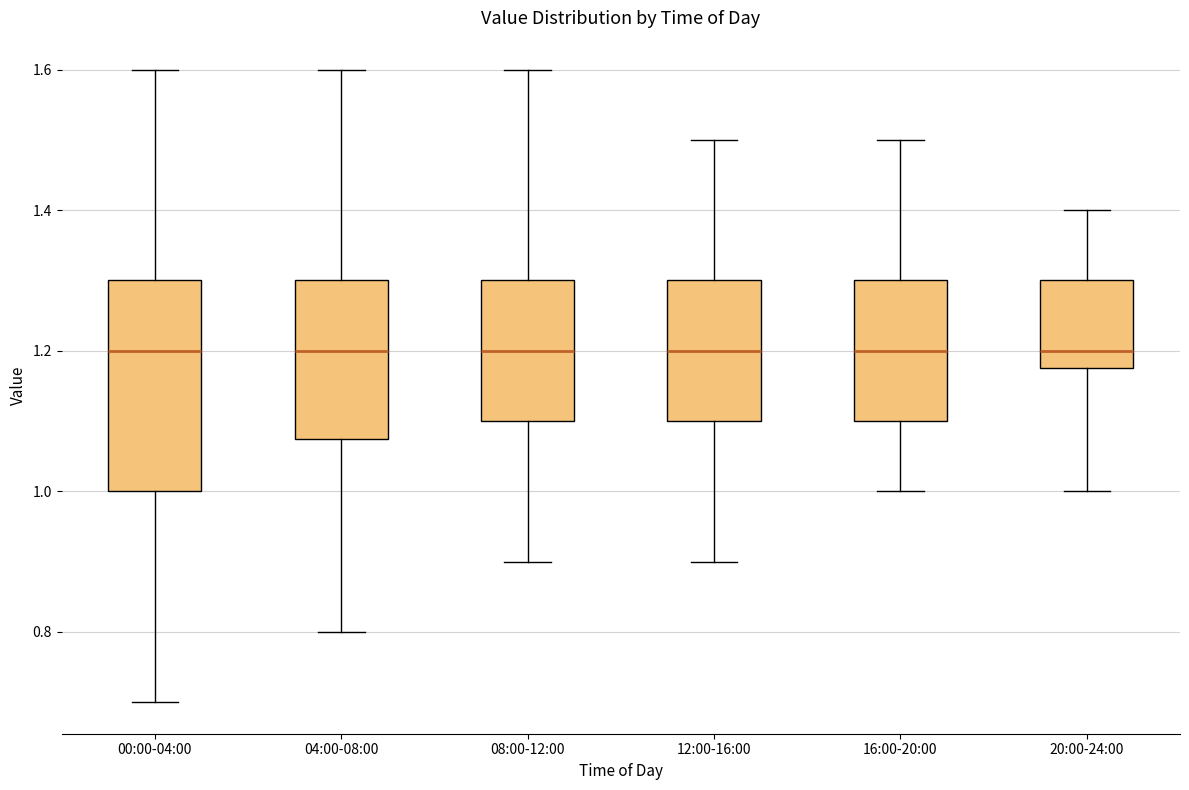

Reading left to right, transcribe this box plot: for each box, give where its median line is, the range the box spans, and where its two whiskers end, as read against the y-axis. The values are not printed on the chart, so give them approximately, as read against the axis.

00:00-04:00: median 1.20, box 1.00 to 1.30, whiskers 0.70 to 1.60
04:00-08:00: median 1.20, box 1.08 to 1.30, whiskers 0.80 to 1.60
08:00-12:00: median 1.20, box 1.10 to 1.30, whiskers 0.90 to 1.60
12:00-16:00: median 1.20, box 1.10 to 1.30, whiskers 0.90 to 1.50
16:00-20:00: median 1.20, box 1.10 to 1.30, whiskers 1.00 to 1.50
20:00-24:00: median 1.20, box 1.18 to 1.30, whiskers 1.00 to 1.40